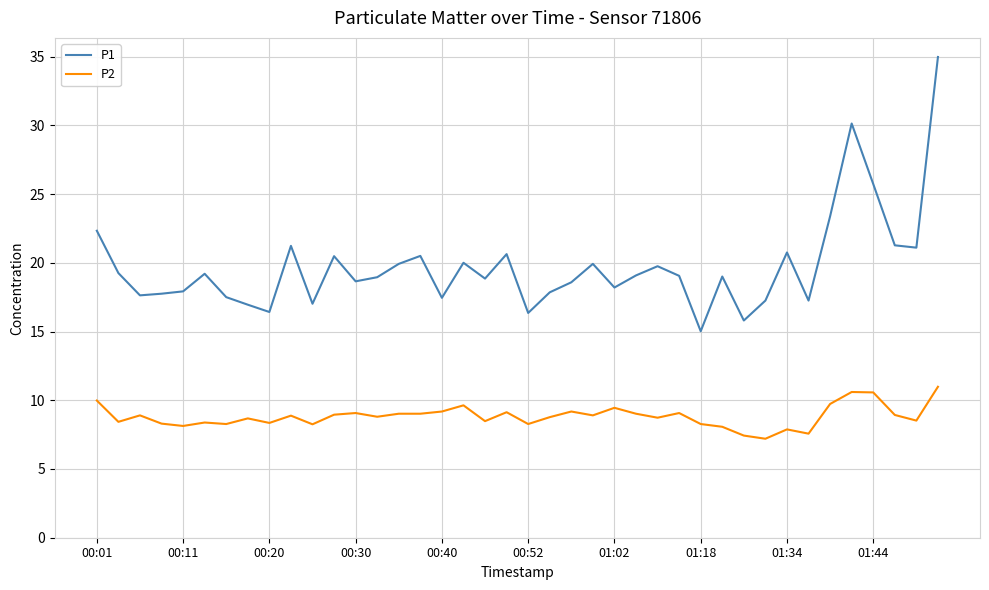

Rank the series by their maximum value, from highest to lowest.

P1, P2